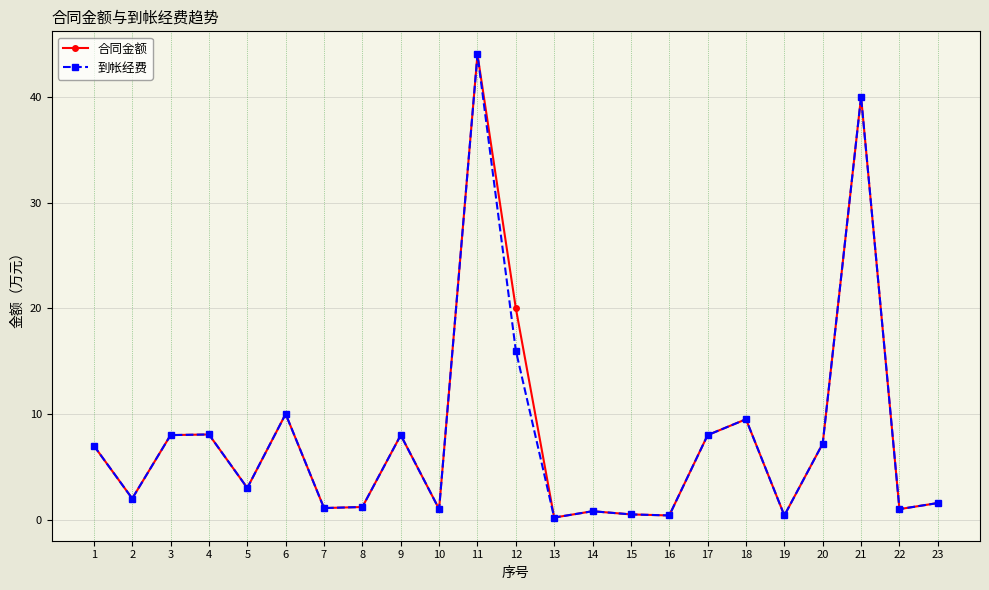

What is the average value of the 到帐经费 series?

7.8